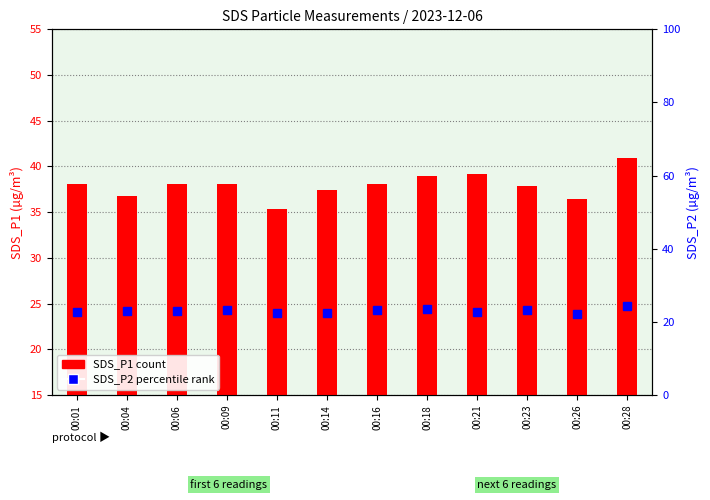

True or false: SDS_P1 has a value of 39.2 at 00:21.

True